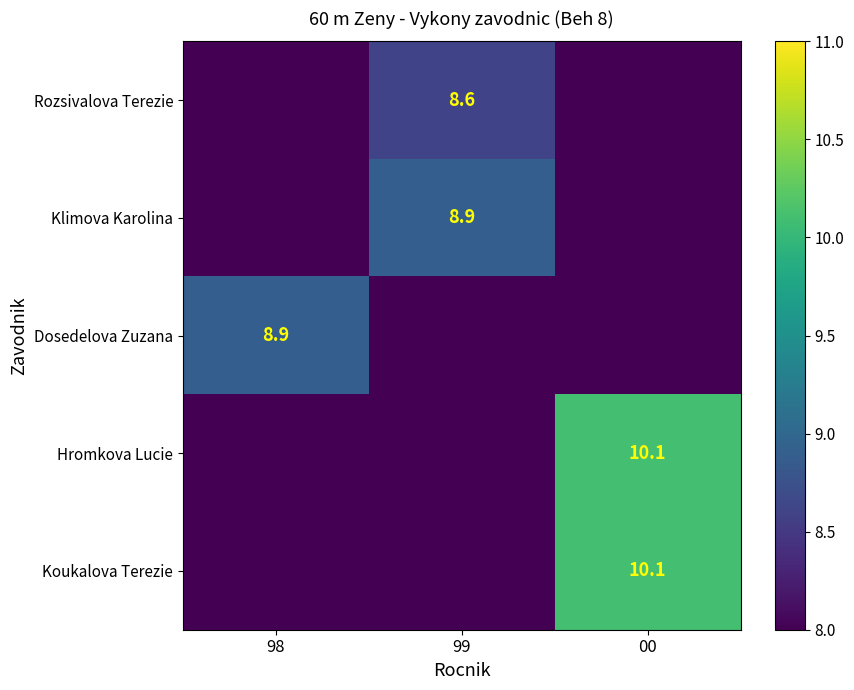

The Koukalova Terezie series shows 10.1 at 00. True or false?

True